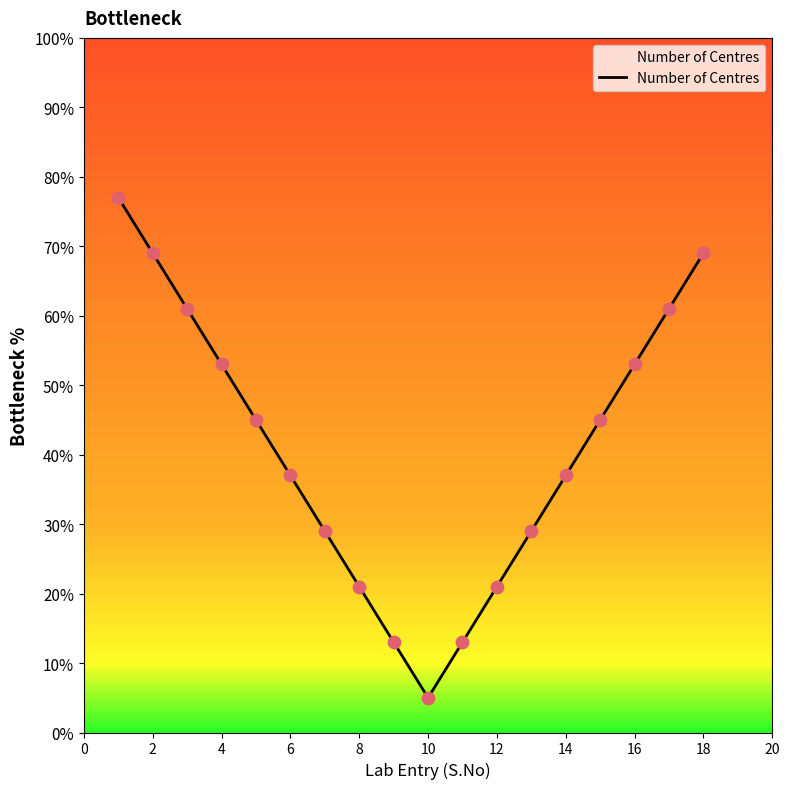

What is the maximum value shown in the chart?

77